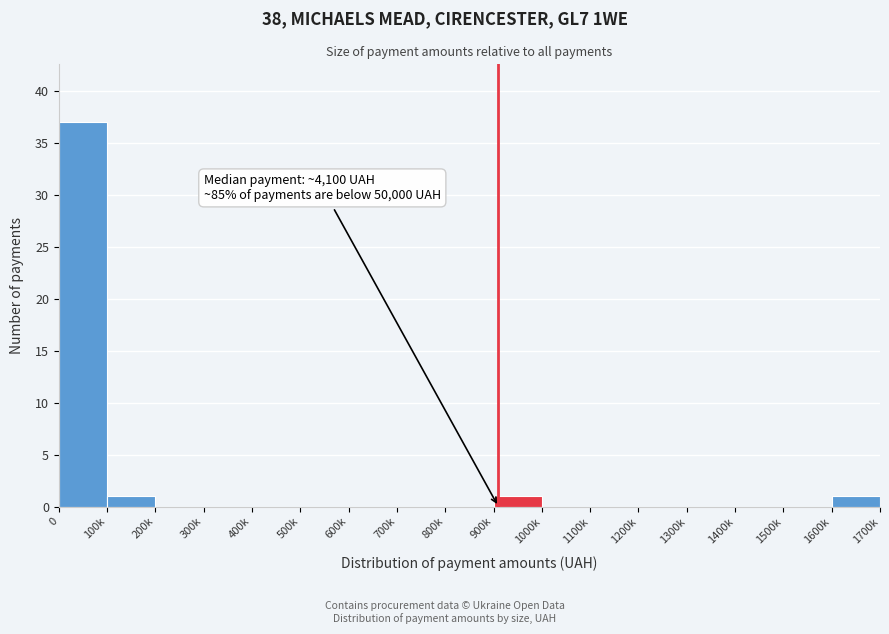

Reading left to right, extract all data points from this chart.

0=37	100k=1	200k=0	300k=0	400k=0	500k=0	600k=0	700k=0	800k=0	900k=1	1000k=0	1100k=0	1200k=0	1300k=0	1400k=0	1500k=0	1600k=1